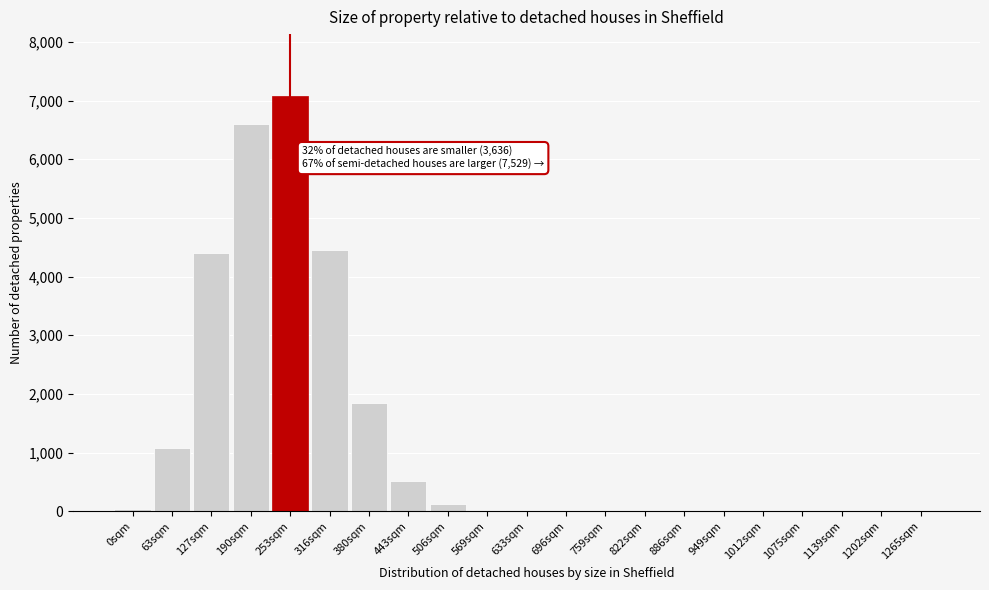

What is the greatest value displayed?

7071